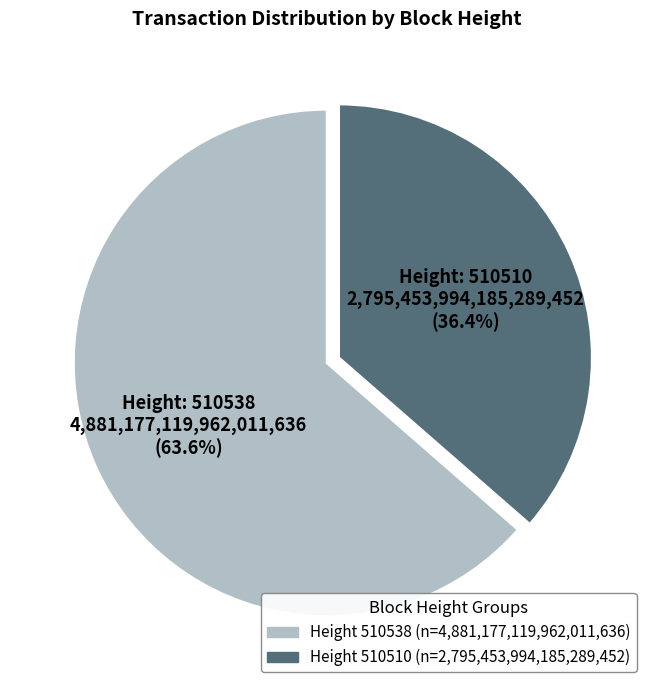

How many slices are in this pie chart?

2